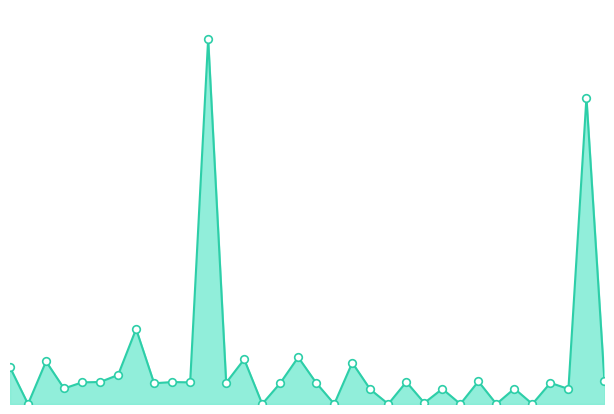

How many lines are shown in the chart?

1